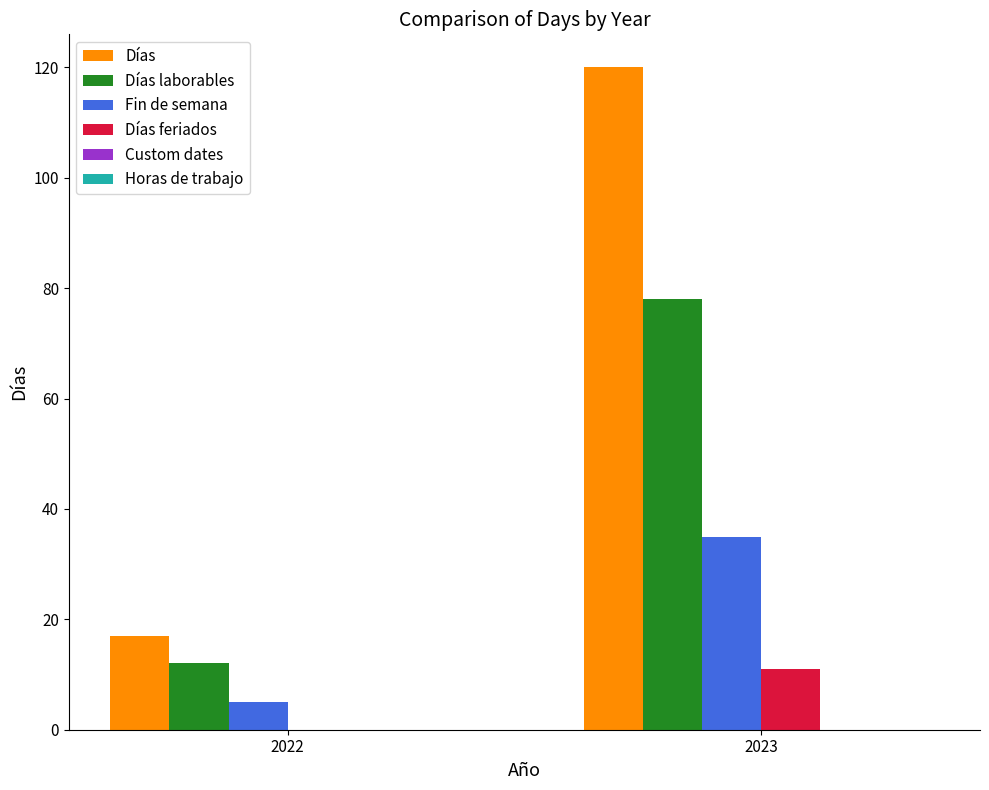

Between 2022 and 2023, which series saw the biggest shift?

Días